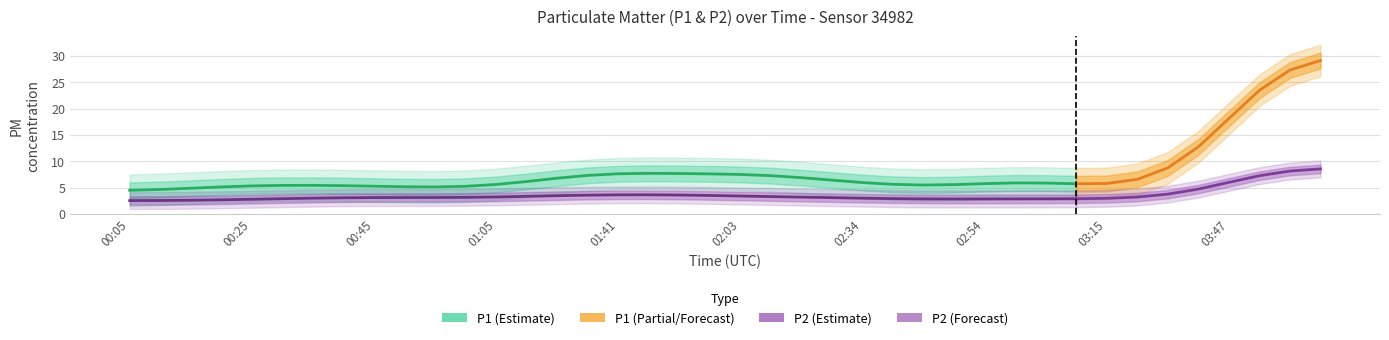

What is the difference between the highest and lowest values at 01:47?

6.5